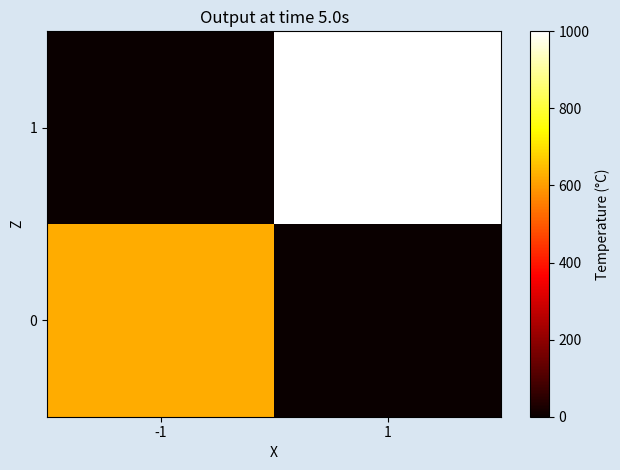

Which series changed the most between -1 and 1?

1